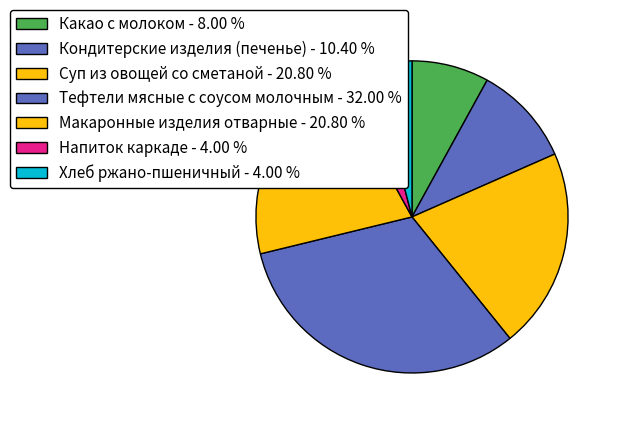

To the nearest percent, what is the combined percentage of Суп из овощей со сметаной and Напиток каркаде?

25%